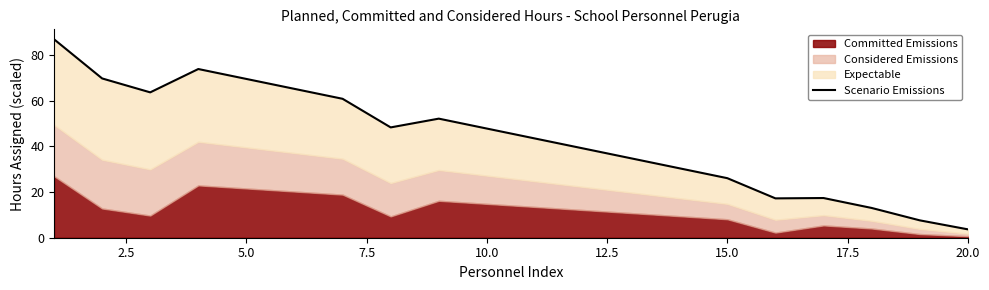

What is the value of the 15th point from the left?

26.1